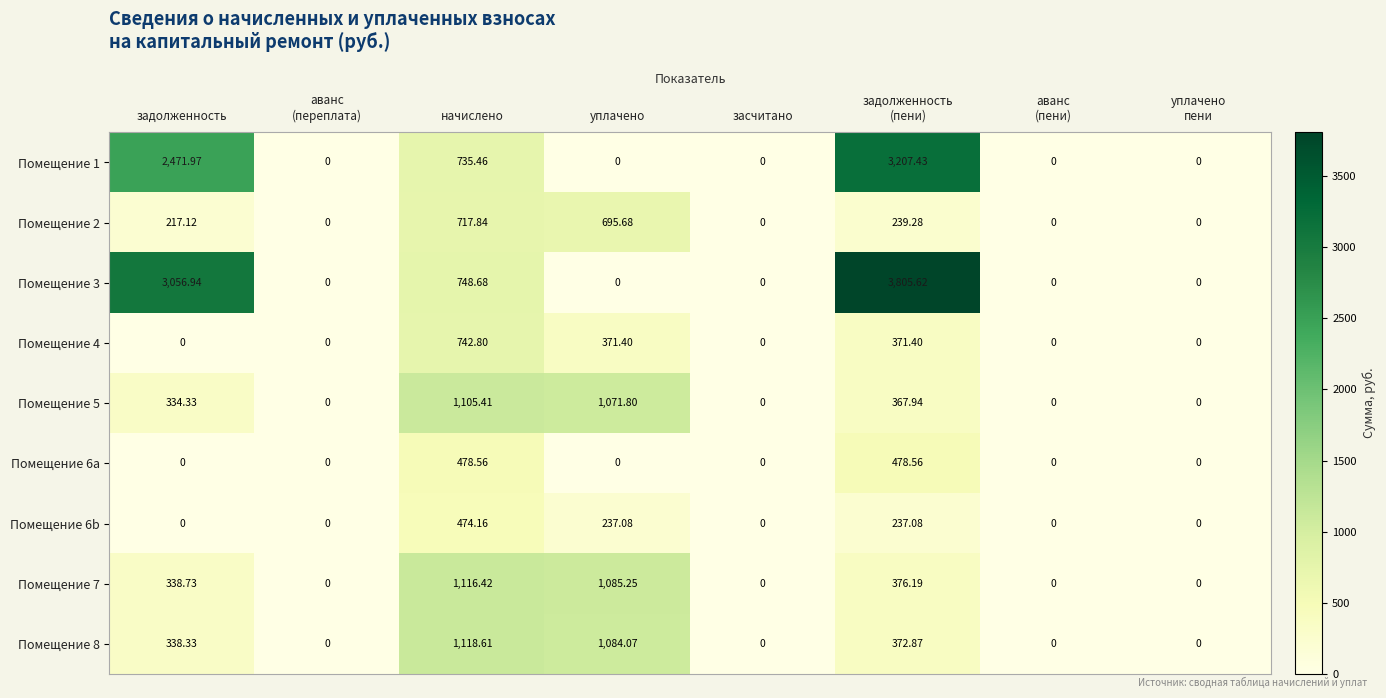

Between задолженность and аванс
(пени), which series saw the biggest shift?

Помещение 3